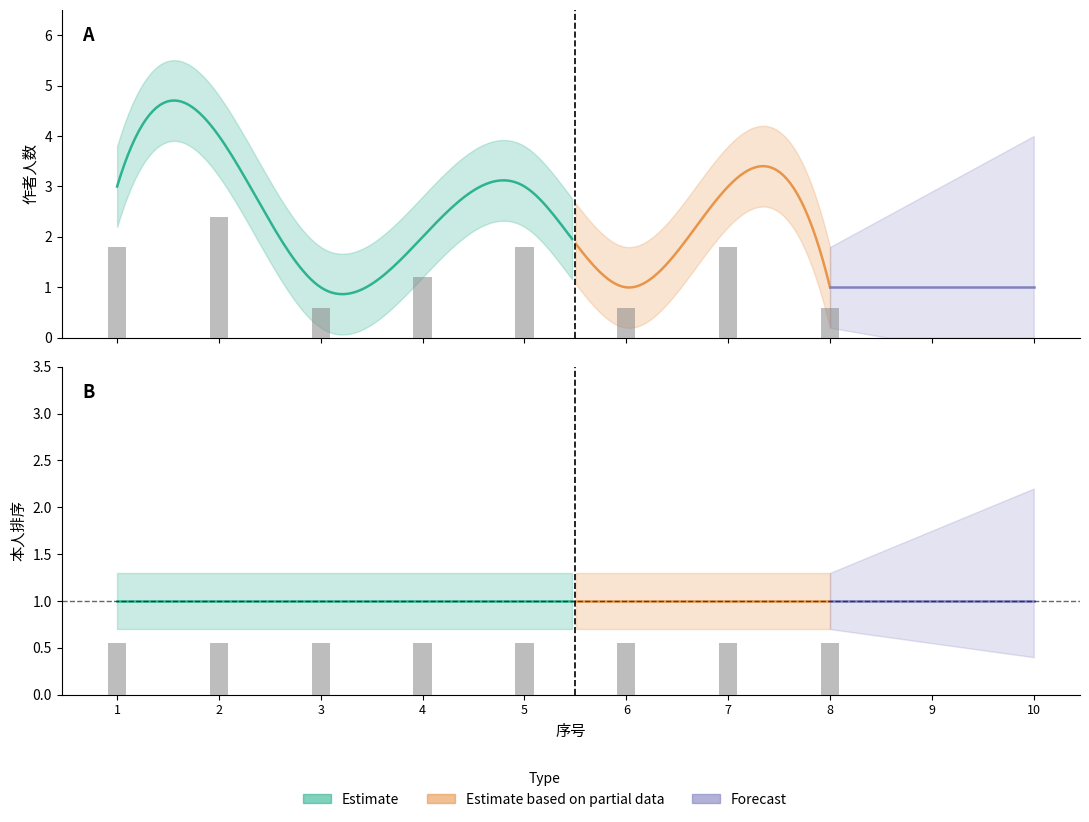

Which category has the lowest value across all series?

3